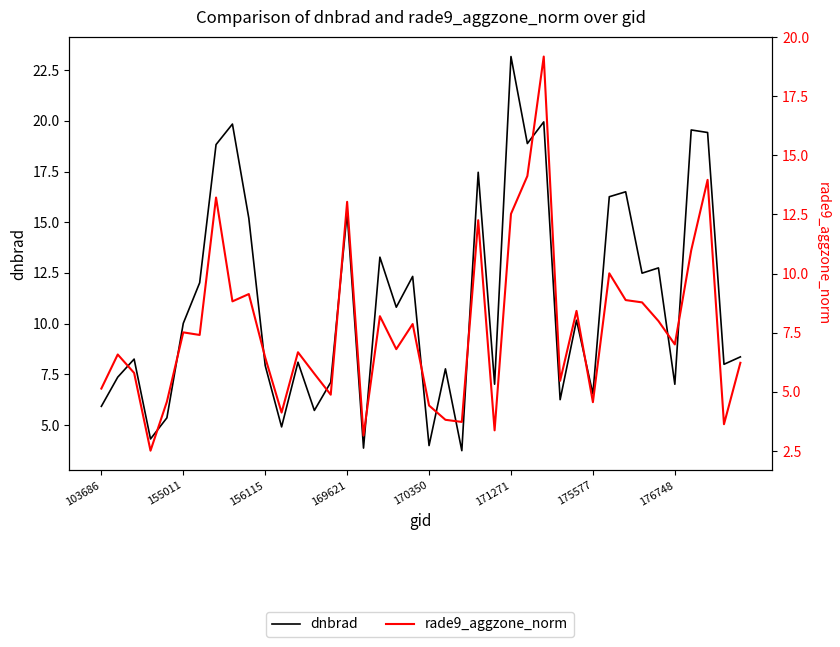

At how many categories does at least one series exceed 4?

38